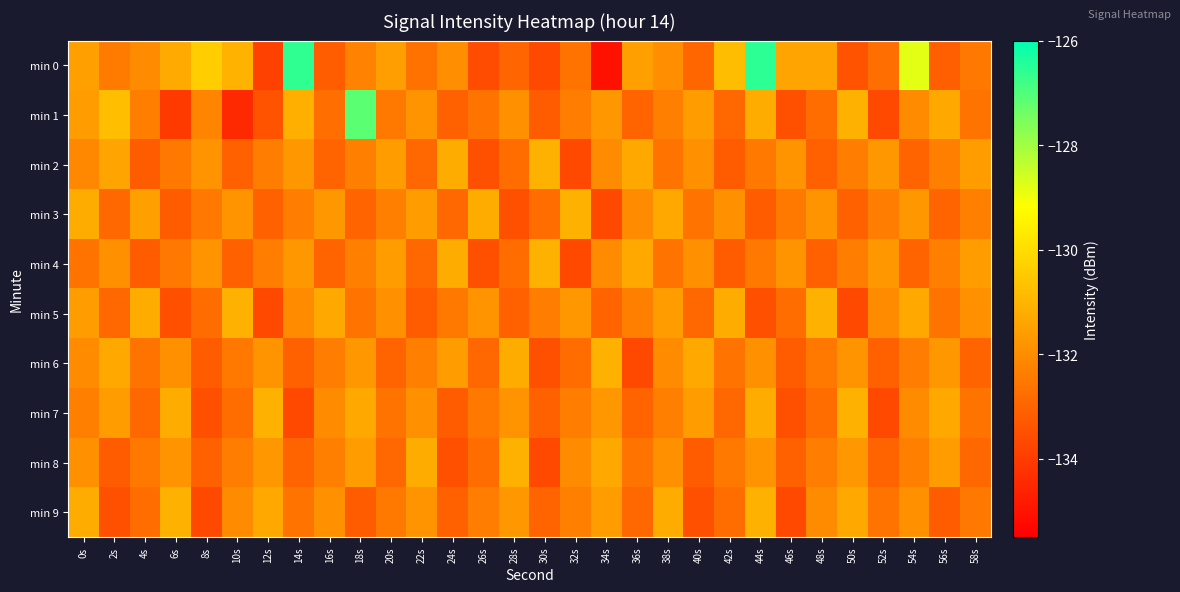

How many data points does each series have?

30